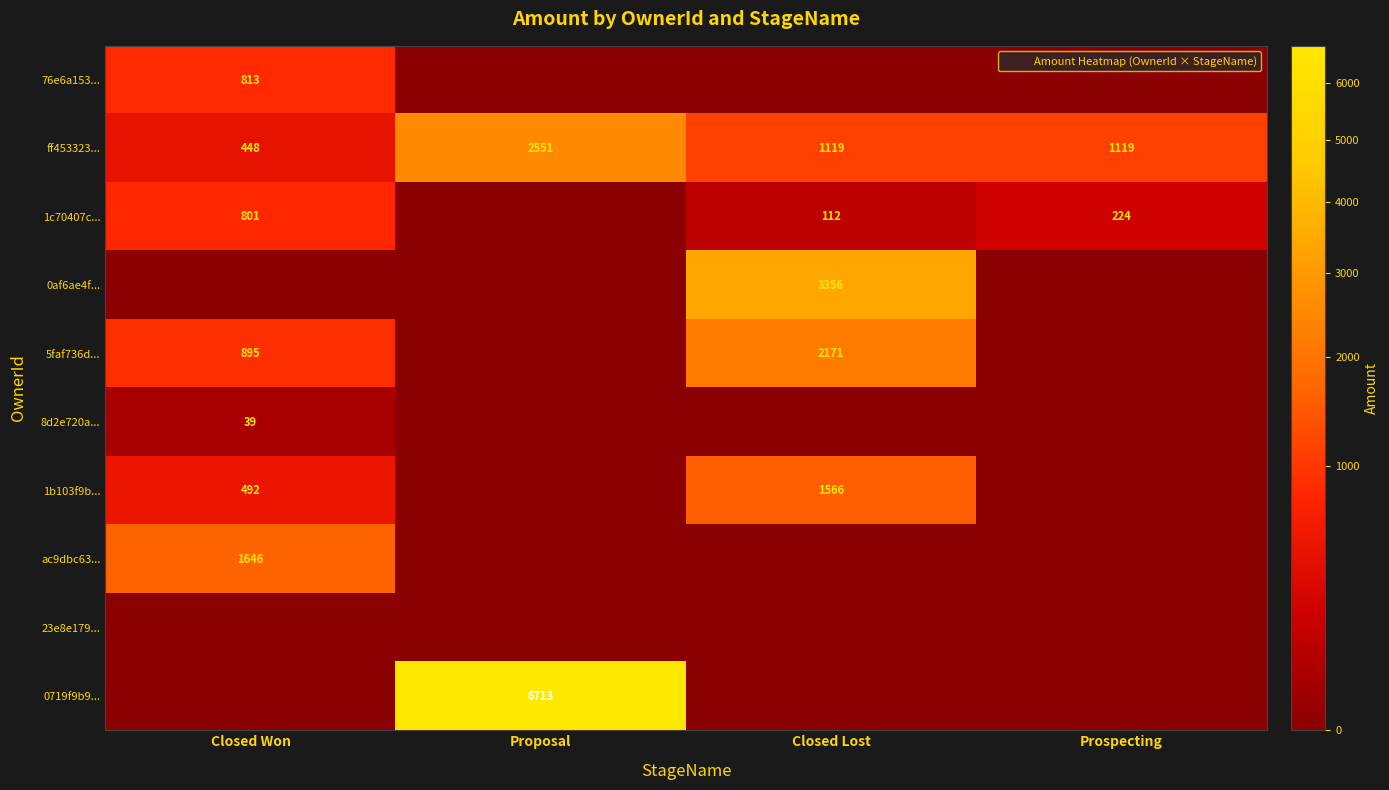

What is the average value of the ff453323... series?

1309